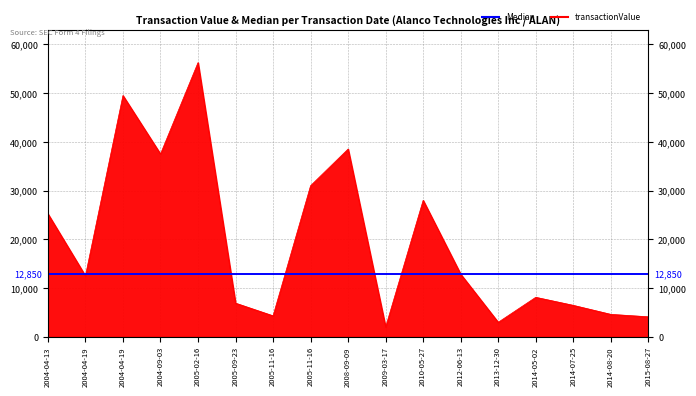

What is the label of the 11th point from the right?

2005-11-16